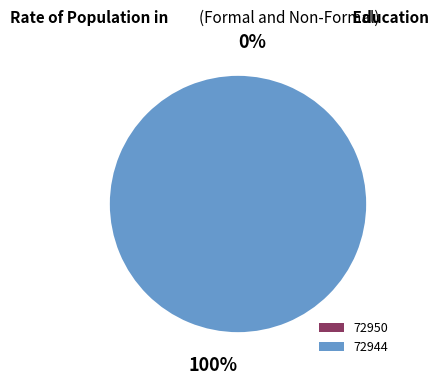

The 72944 slice represents 100% of the pie. True or false?

True